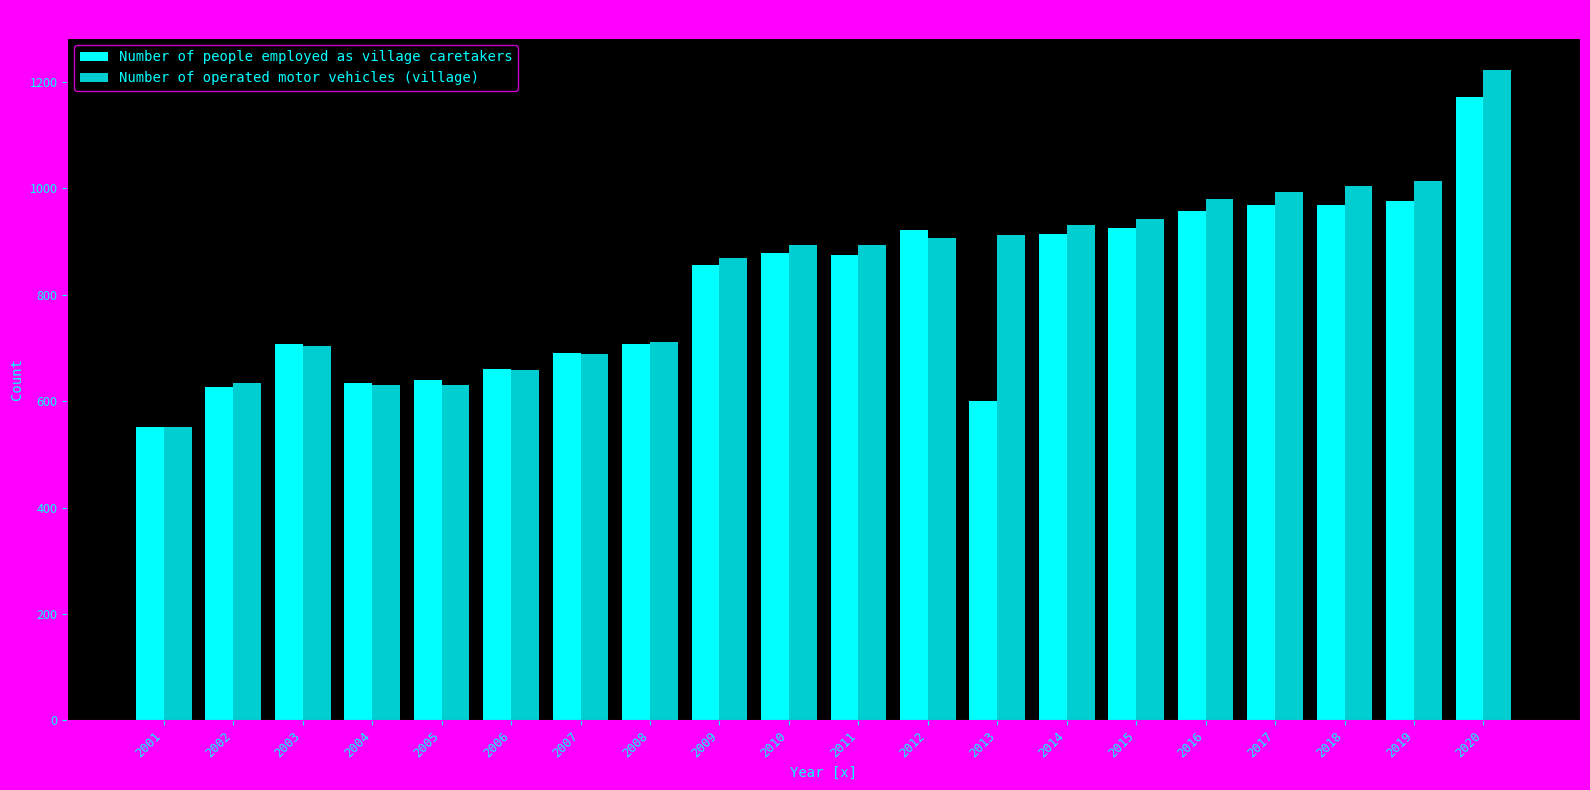

What is the value of the Number of operated motor vehicles (village) bar at the 14th from the left?

931